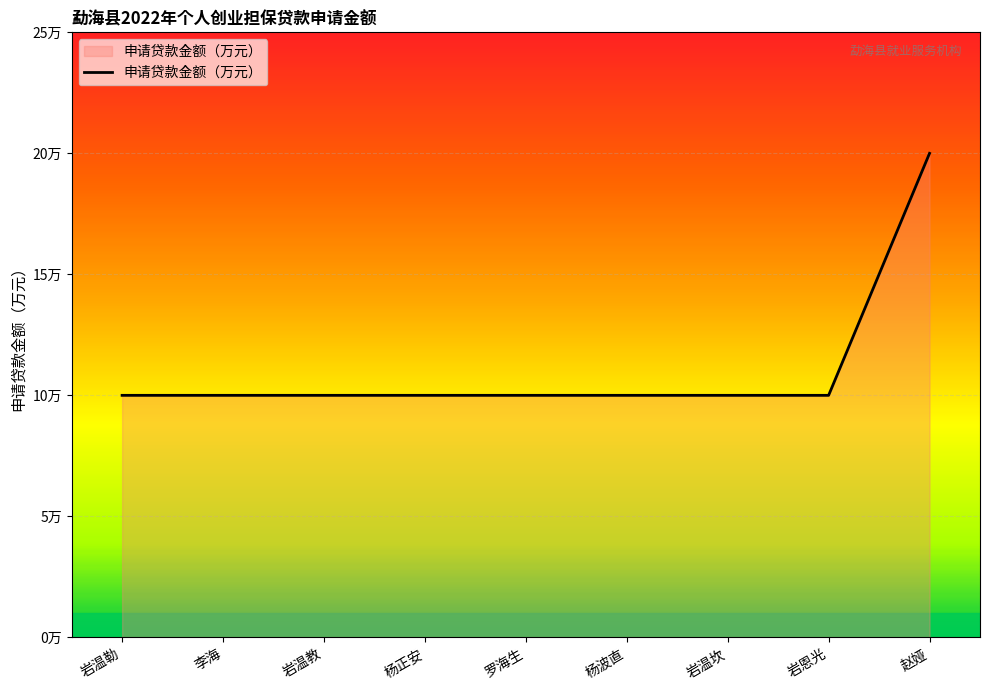

Does the chart have visible grid lines?

Yes